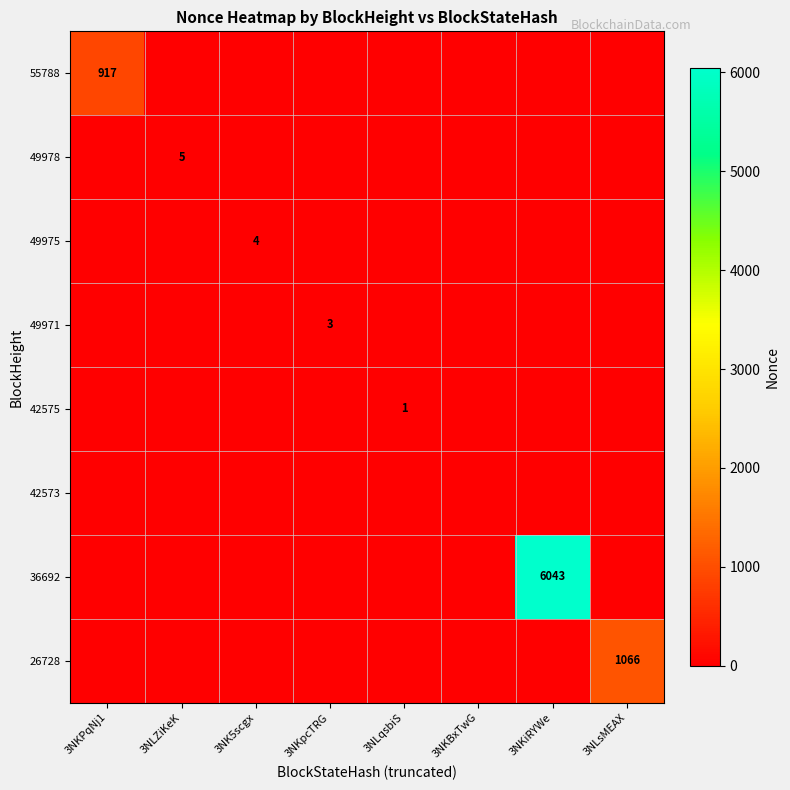

At how many categories does at least one series exceed 1388?

1